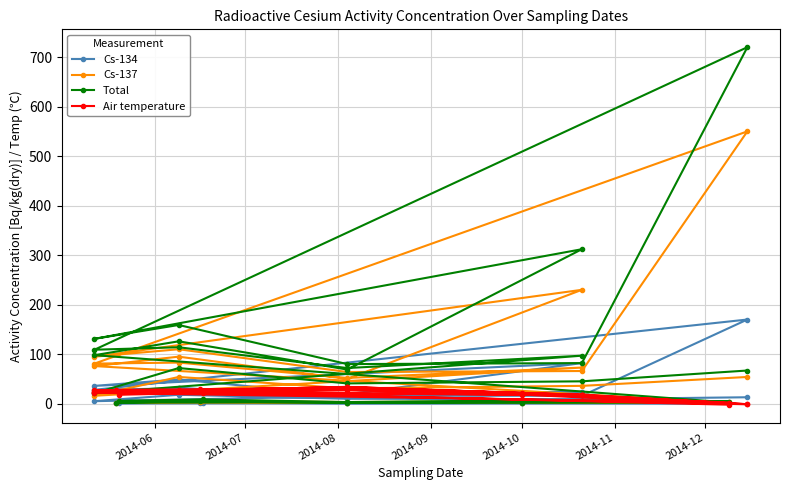

At how many categories does at least one series exceed 151?

3